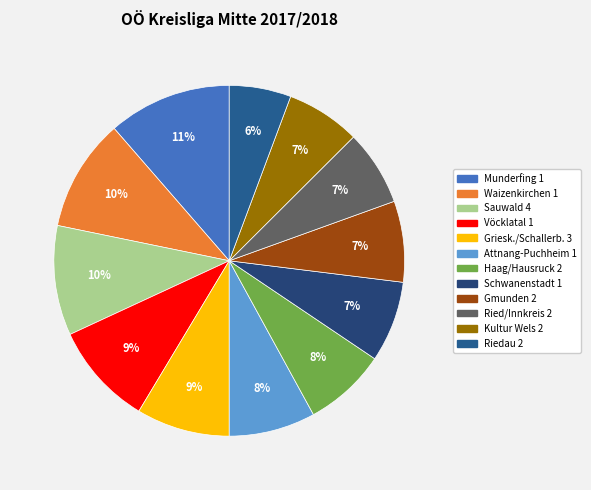

Is there a majority slice in this chart?

No